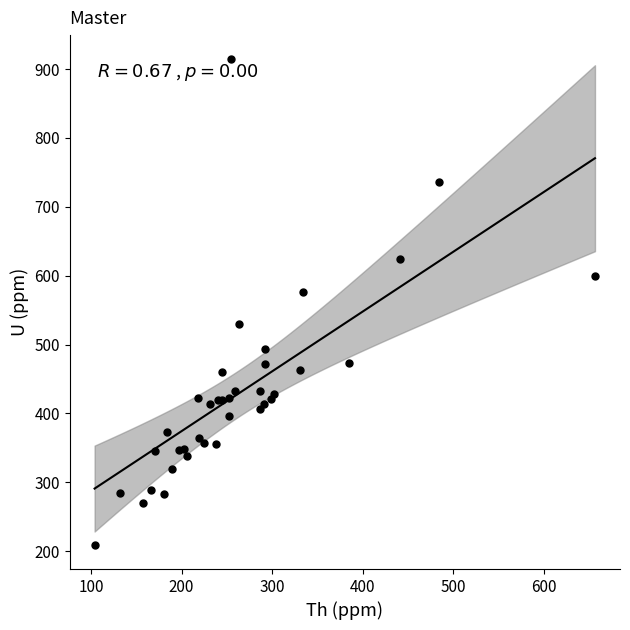

What Y value in the scatter plot is closest to 561?

575.8